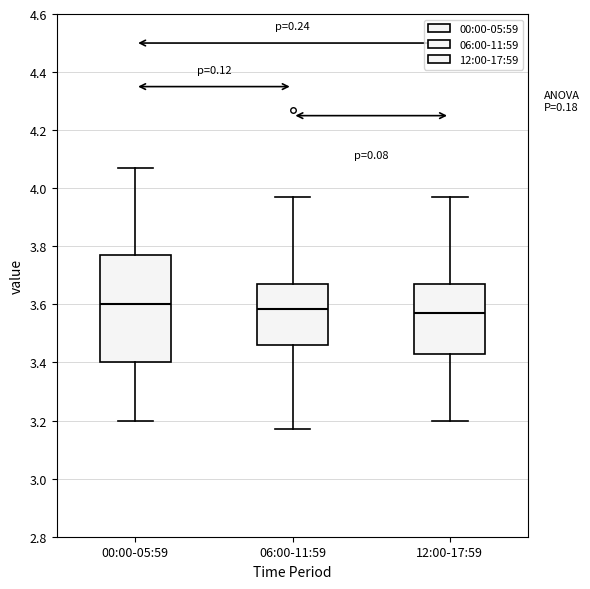

Reading left to right, transcribe this box plot: for each box, give where its median line is, the range the box spans, and where its two whiskers end, as read against the y-axis. The values are not printed on the chart, so give them approximately, as read against the axis.

00:00-05:59: median 3.60, box 3.40 to 3.78, whiskers 3.20 to 4.08
06:00-11:59: median 3.58, box 3.46 to 3.68, whiskers 3.18 to 3.98
12:00-17:59: median 3.58, box 3.44 to 3.68, whiskers 3.20 to 3.98